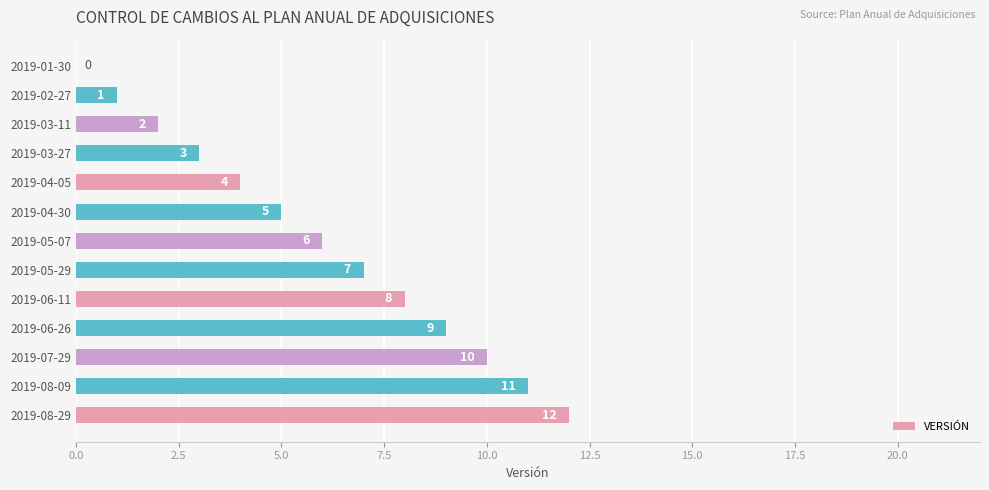

Which label corresponds to the largest value in the chart?

2019-08-29